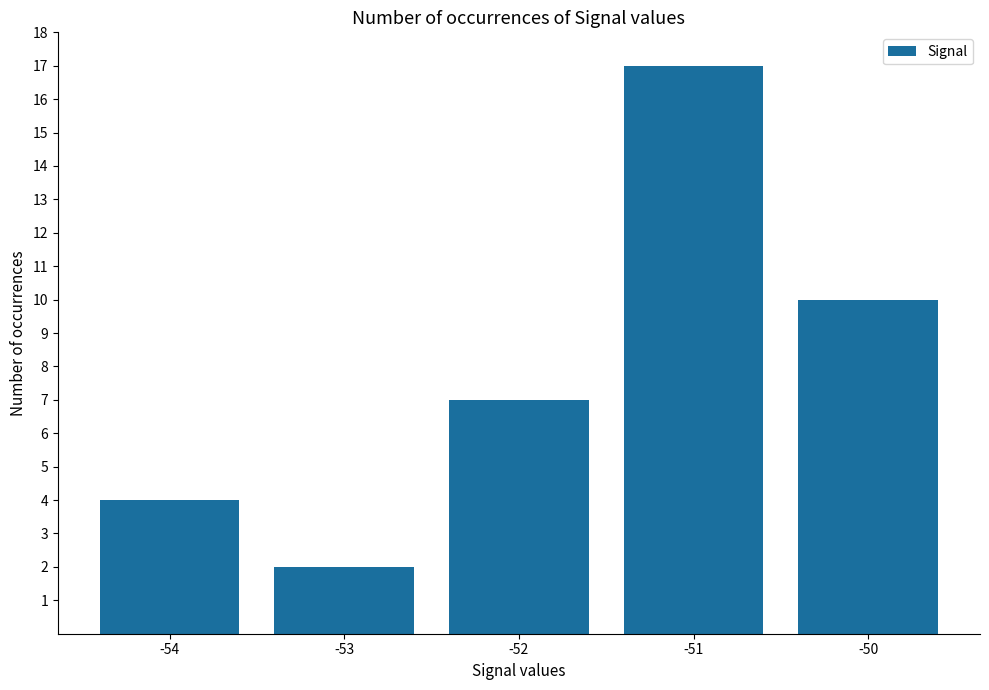

What is the sum of all values?

40